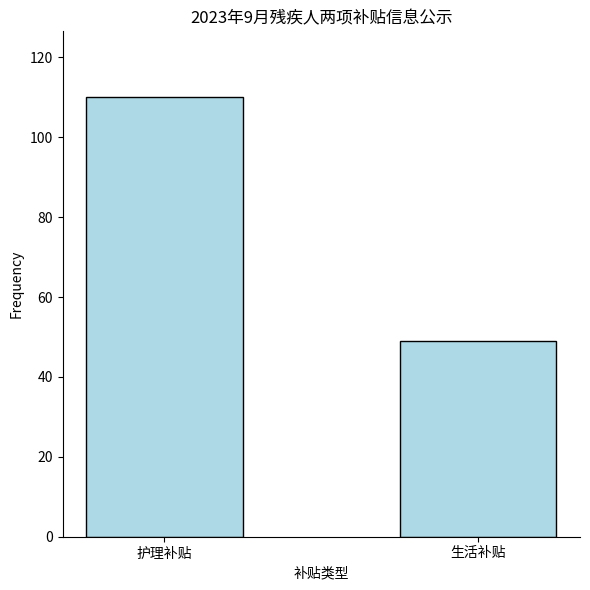

Count the values in the range 49 to 110.

2